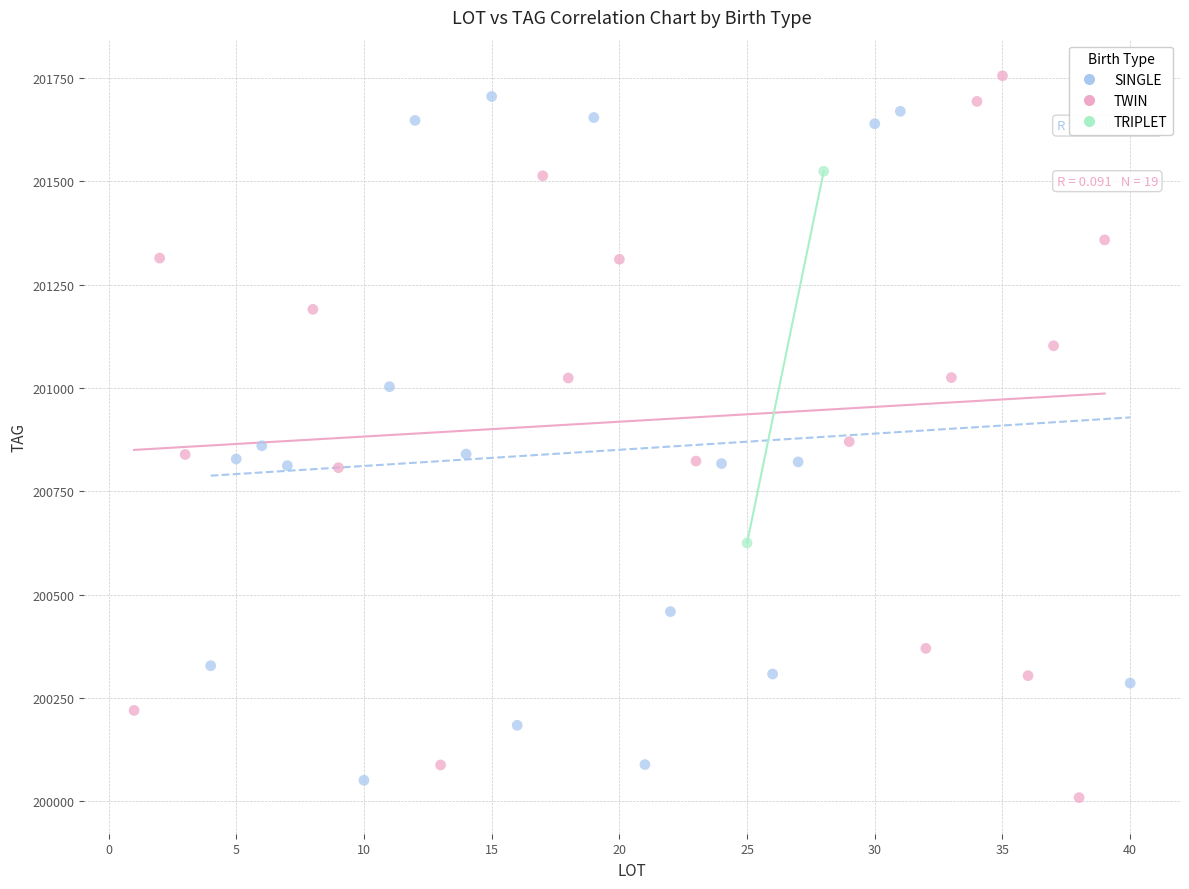

What are all the series names shown in the legend?

SINGLE, TWIN, TRIPLET